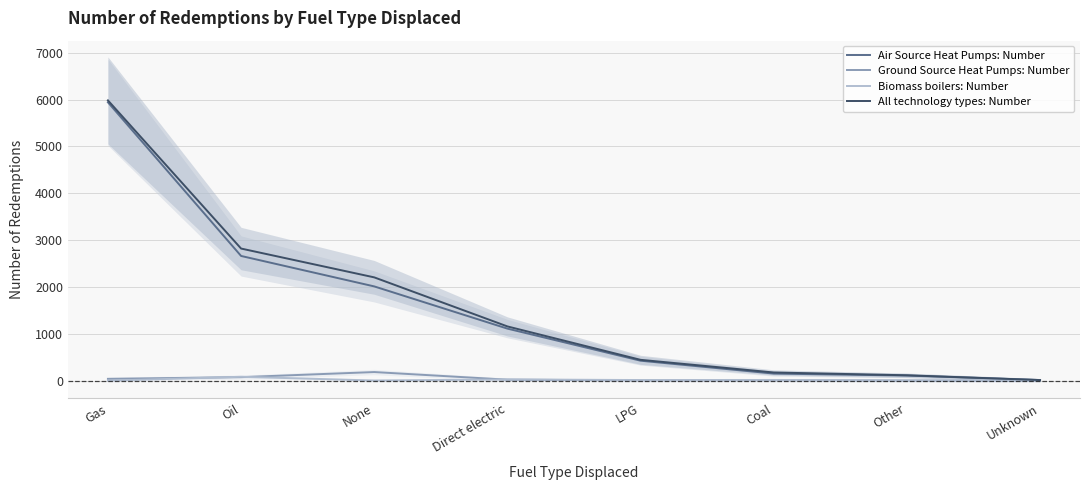

Reading right to left, list all the values displayed in this chart.

Air Source Heat Pumps: Number: Unknown=13	Other=109	Coal=151	LPG=426	Direct electric=1111	None=2012	Oil=2662	Gas=5942
Ground Source Heat Pumps: Number: Unknown=0	Other=2	Coal=7	LPG=6	Direct electric=21	None=184	Oil=75	Gas=39
Biomass boilers: Number: Unknown=0	Other=4	Coal=15	LPG=13	Direct electric=26	None=3	Oil=83	Gas=0
All technology types: Number: Unknown=13	Other=115	Coal=175	LPG=445	Direct electric=1158	None=2205	Oil=2820	Gas=5983